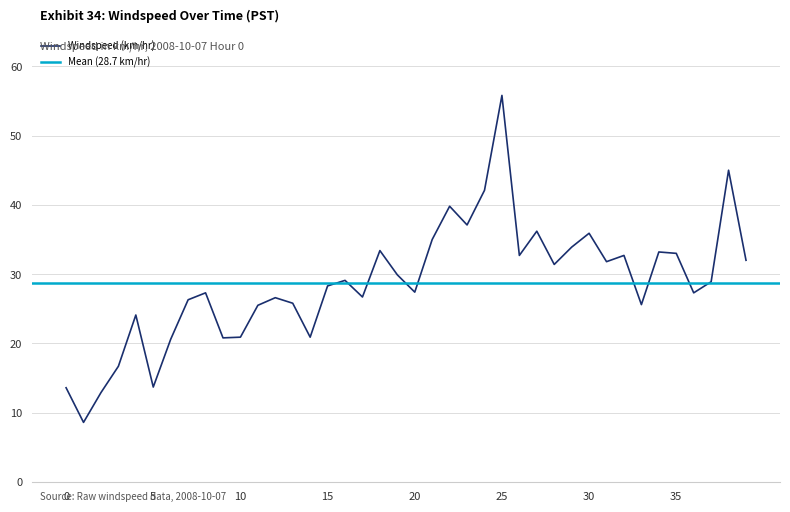

True or false: the data shows 7.0 at 4.

False